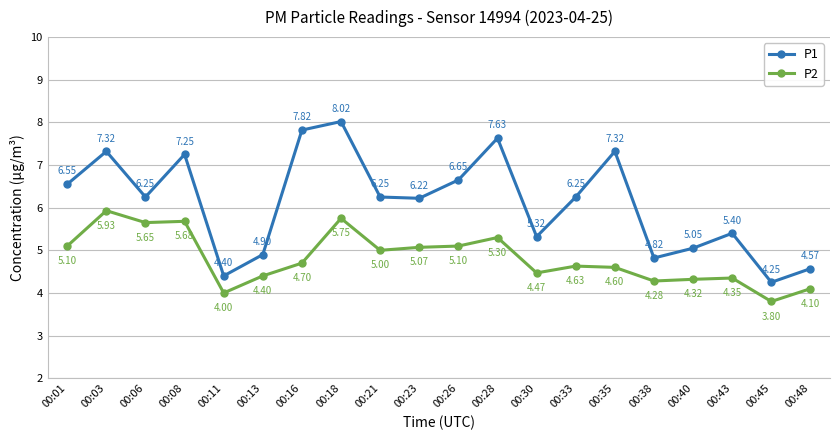

At how many categories does at least one series exceed 6?

12